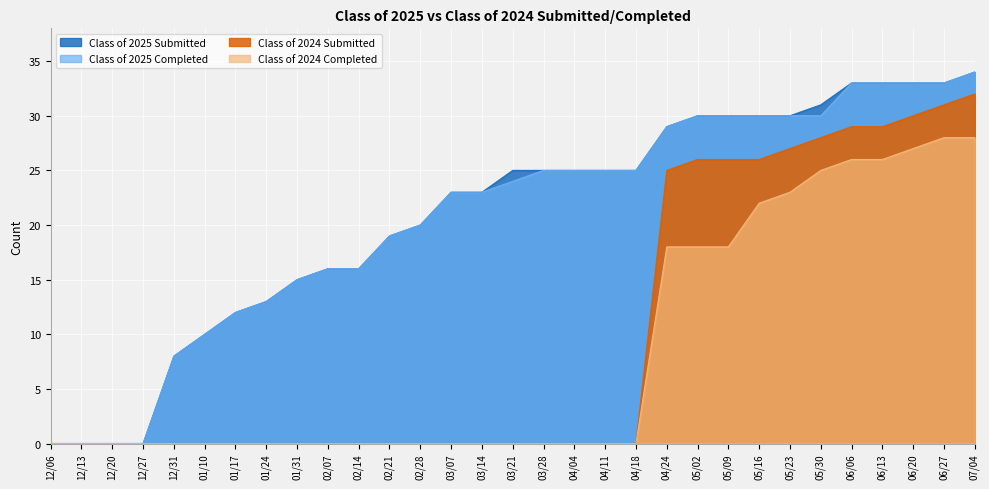

Does the chart display data point markers on the line(s)?

No